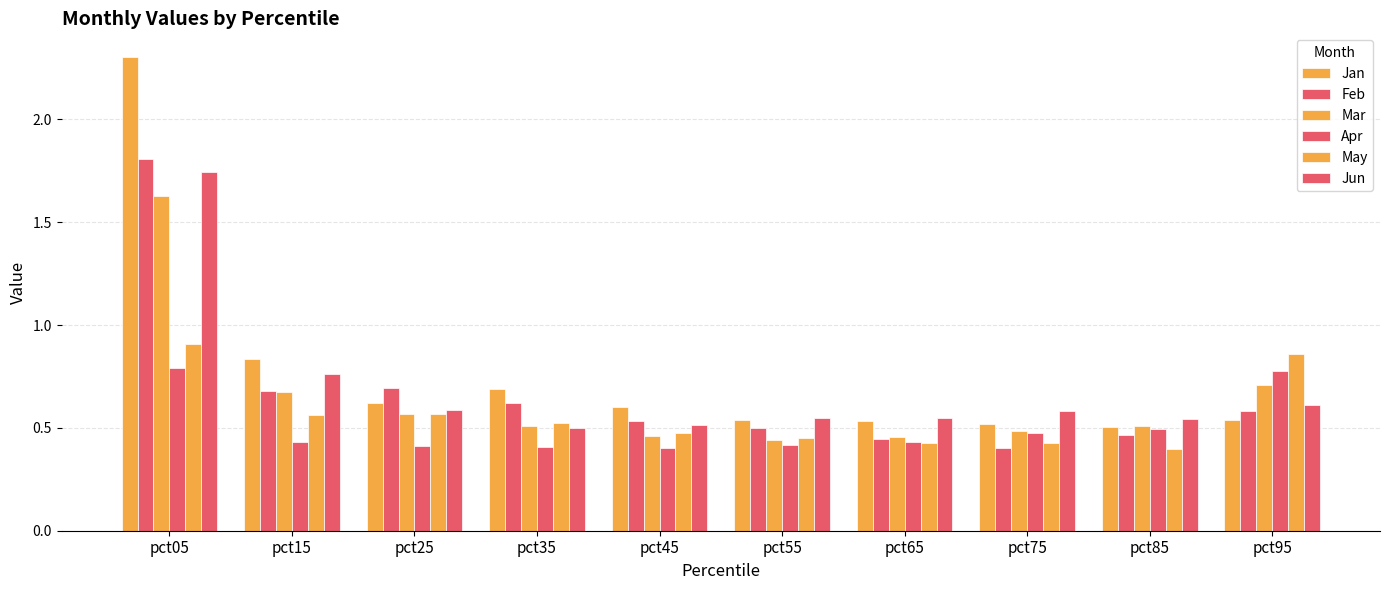

What value does the Jan series have at pct75?

0.5